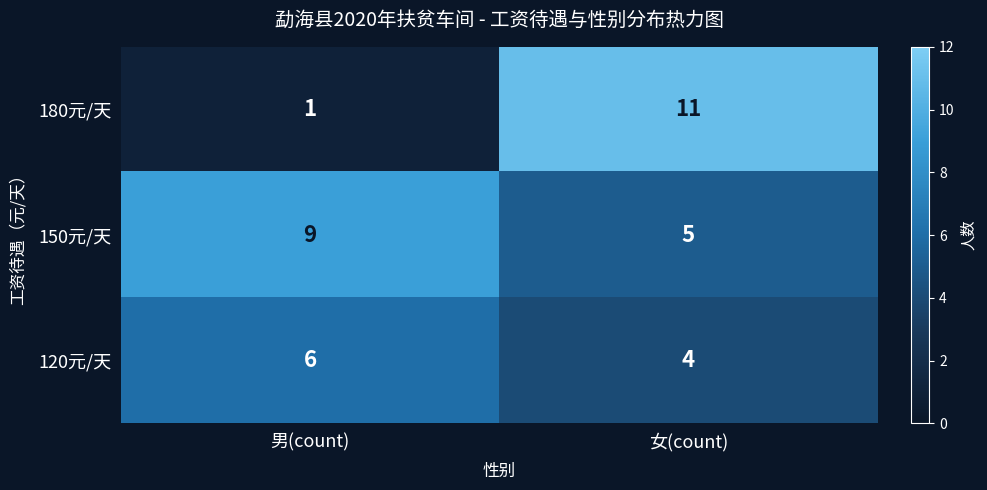

What is the difference between the maximum and minimum values in the 180元/天 series?

10